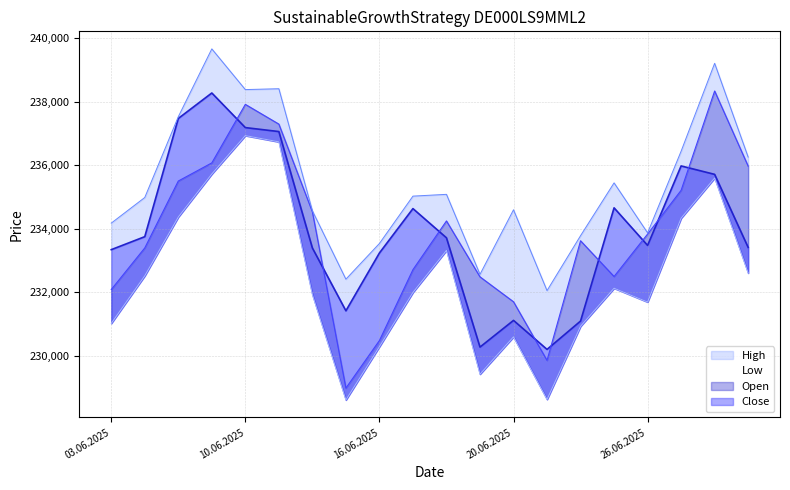

What is the difference between the Low values at 06.06.2025 and 10.06.2025?

1208